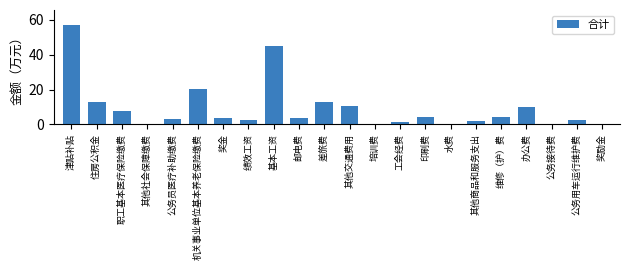

Which has a higher value, 津贴补贴 or 公务员医疗补助缴费?

津贴补贴